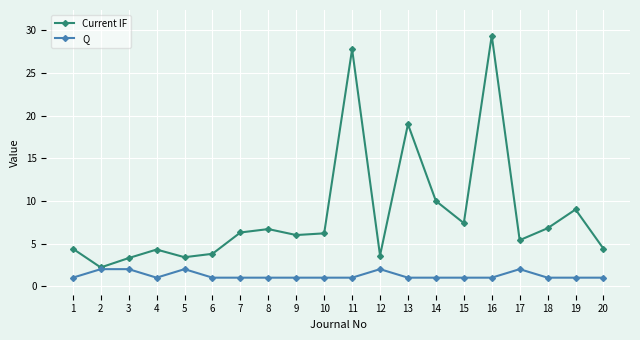

Is the value of Current IF at 13 greater than the value of Q at 16?

Yes